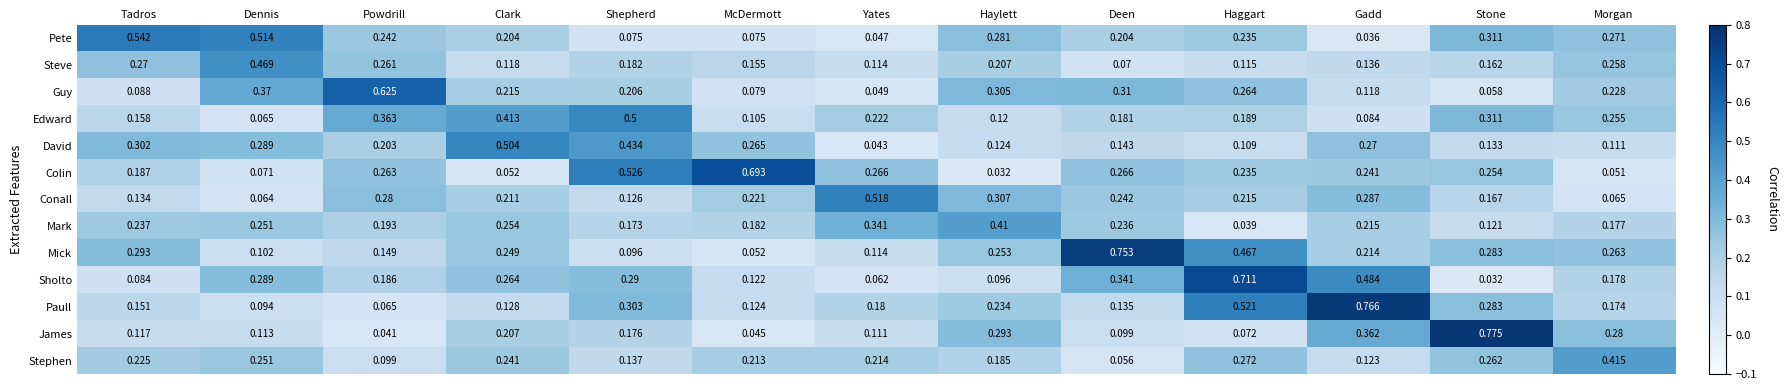

Which category has the lowest value in the David series?

Yates